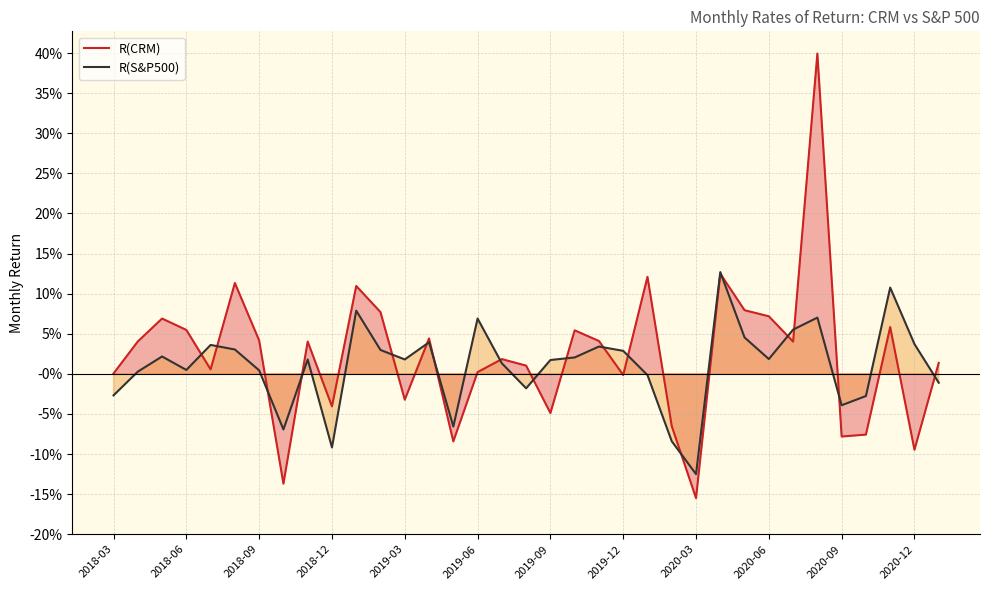

Is it true that R(CRM) equals -0.1 at 31?

True